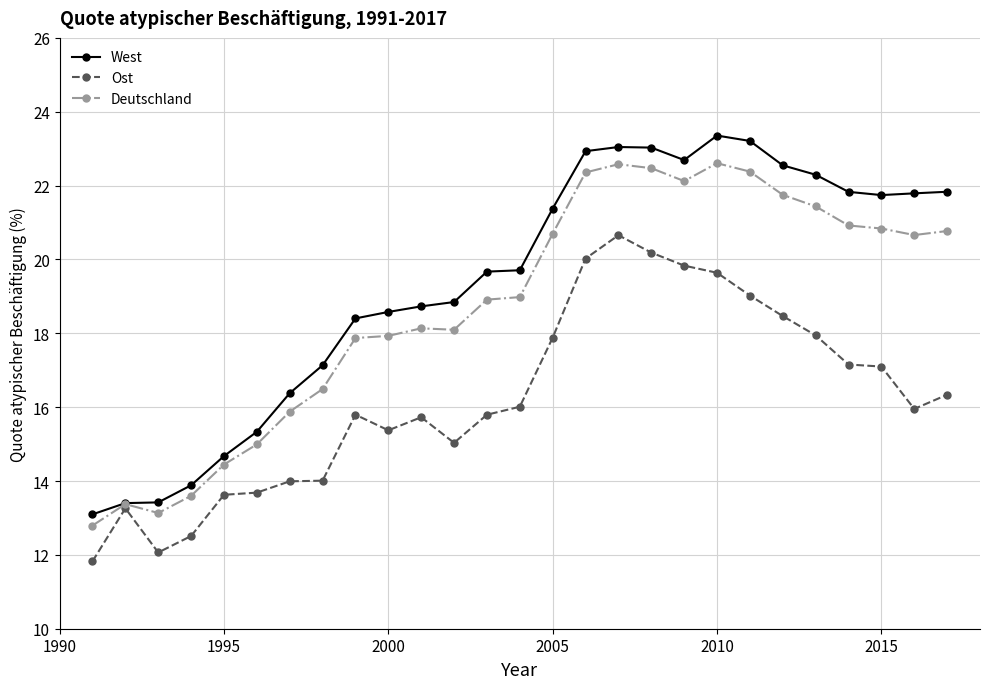

Rank the series by their average value, from lowest to highest.

Ost, Deutschland, West